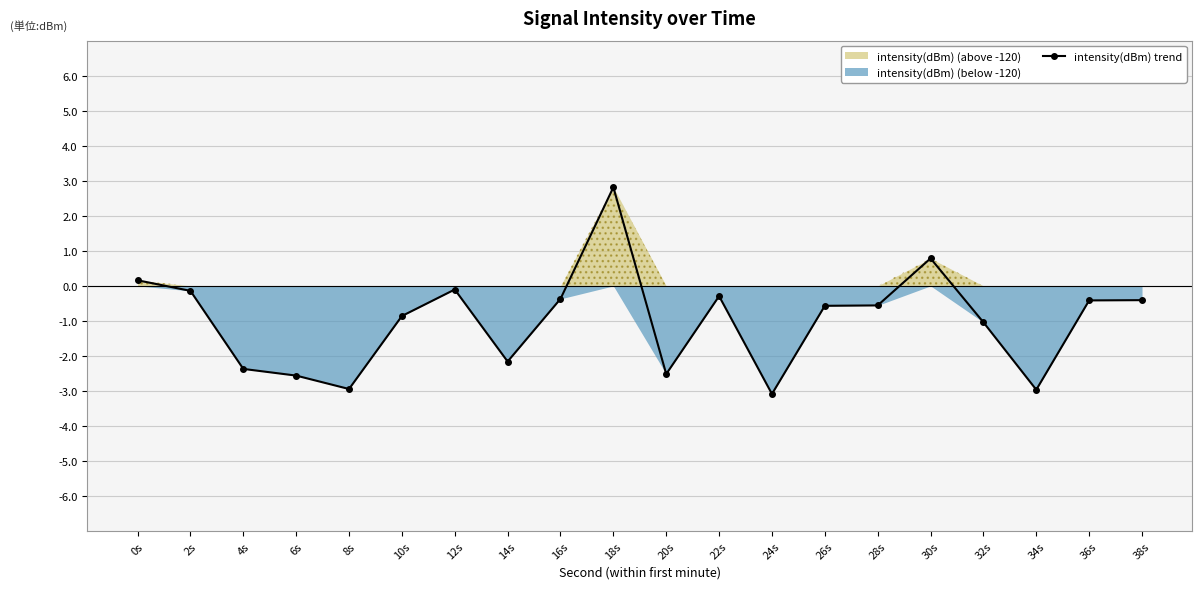

True or false: the data shows -0.4 at 38s.

True